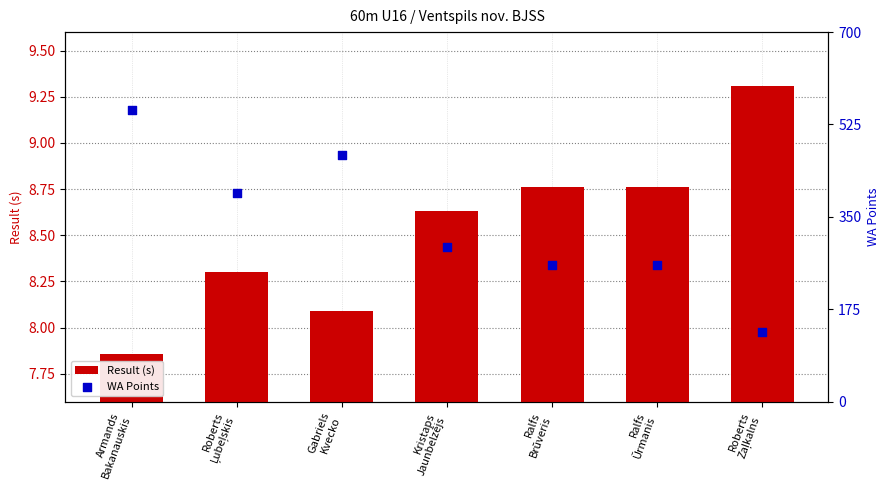

Which series reaches the maximum Y coordinate?

WA Points